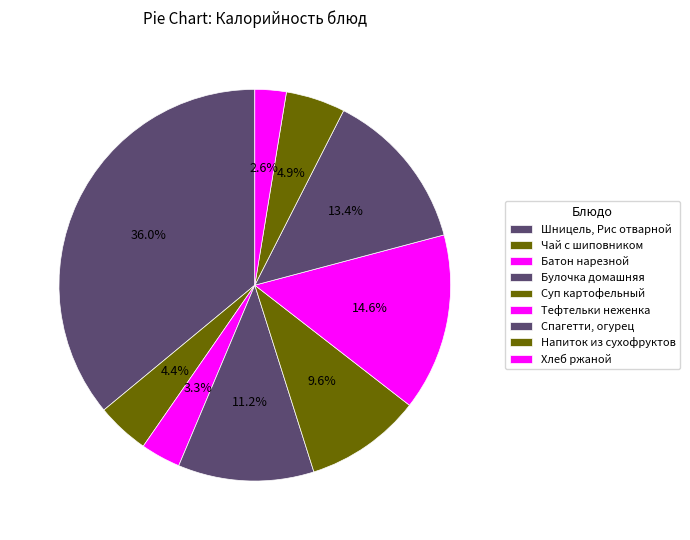

To the nearest percent, what is the difference between the Спагетти, огурец and Тефтельки неженка slice percentages?

1%